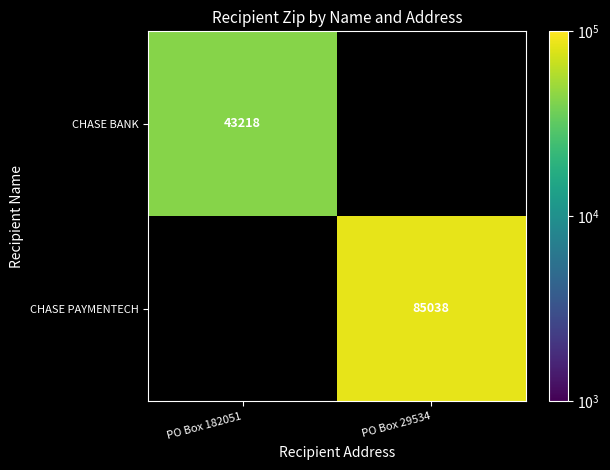

The value of CHASE PAYMENTECH at PO Box 29534 is 85038. True or false?

True